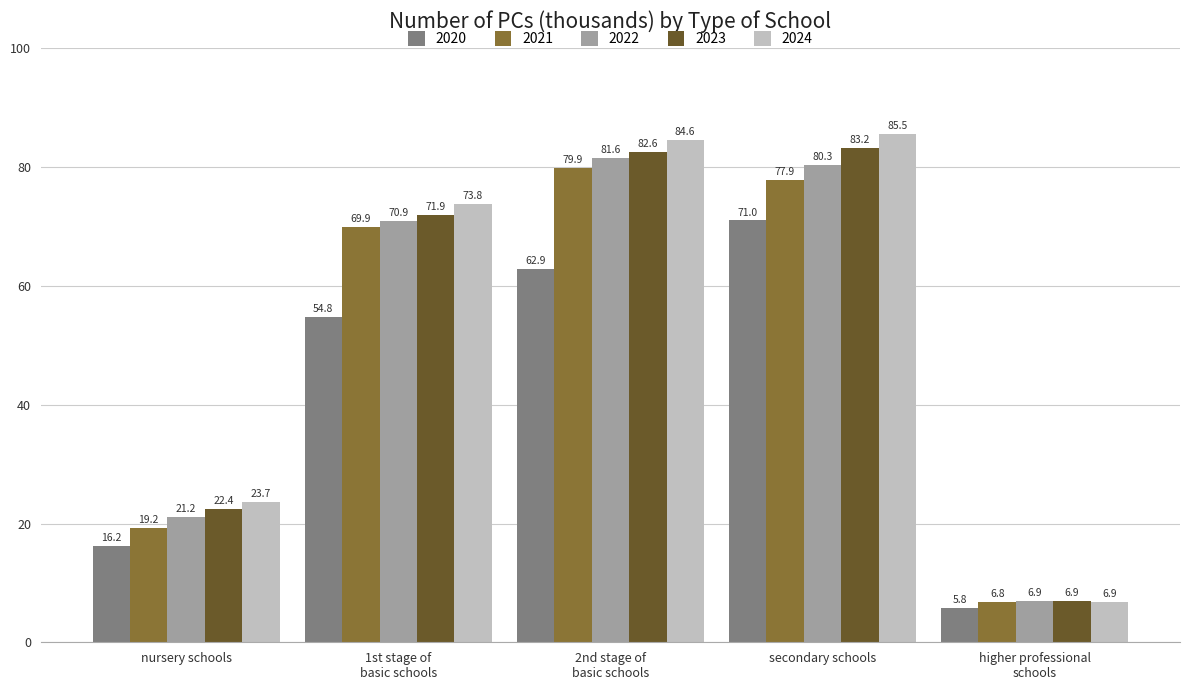

Is it true that 2020 equals 7.5 at nursery schools?

False